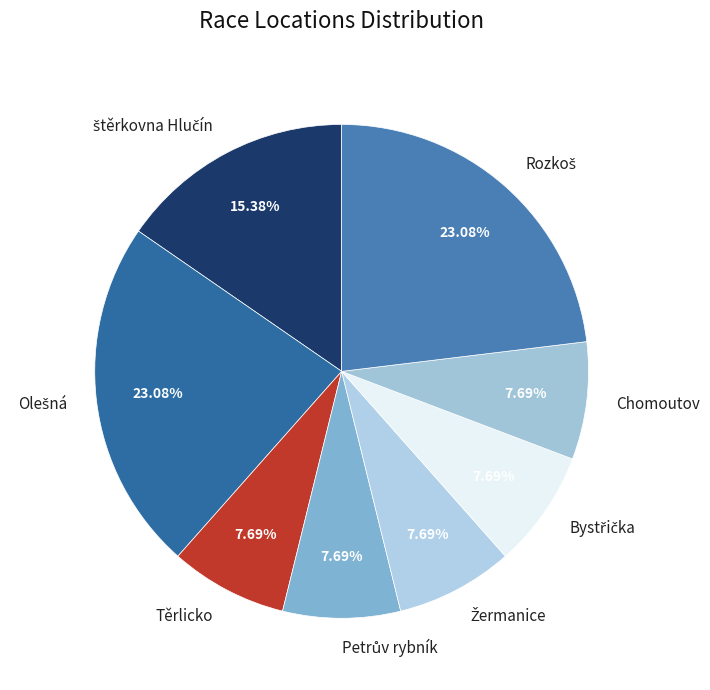

Is the sum of Chomoutov and Těrlicko greater than half?

No